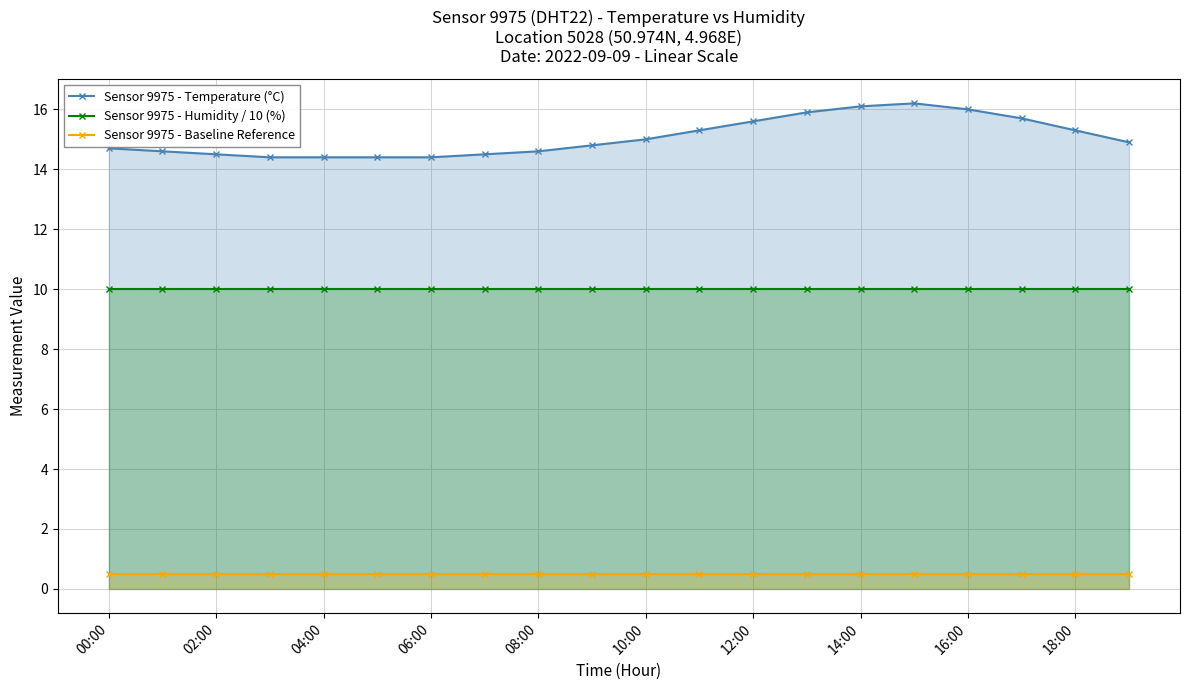

Which series has the largest range (max minus min)?

Sensor 9975 - Temperature (°C)